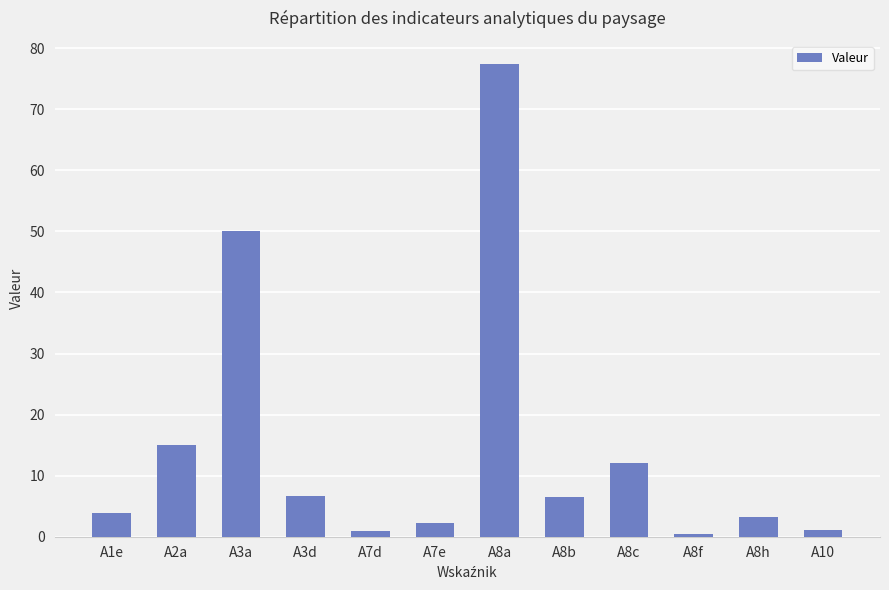

The value at A2a is 26.8. True or false?

False